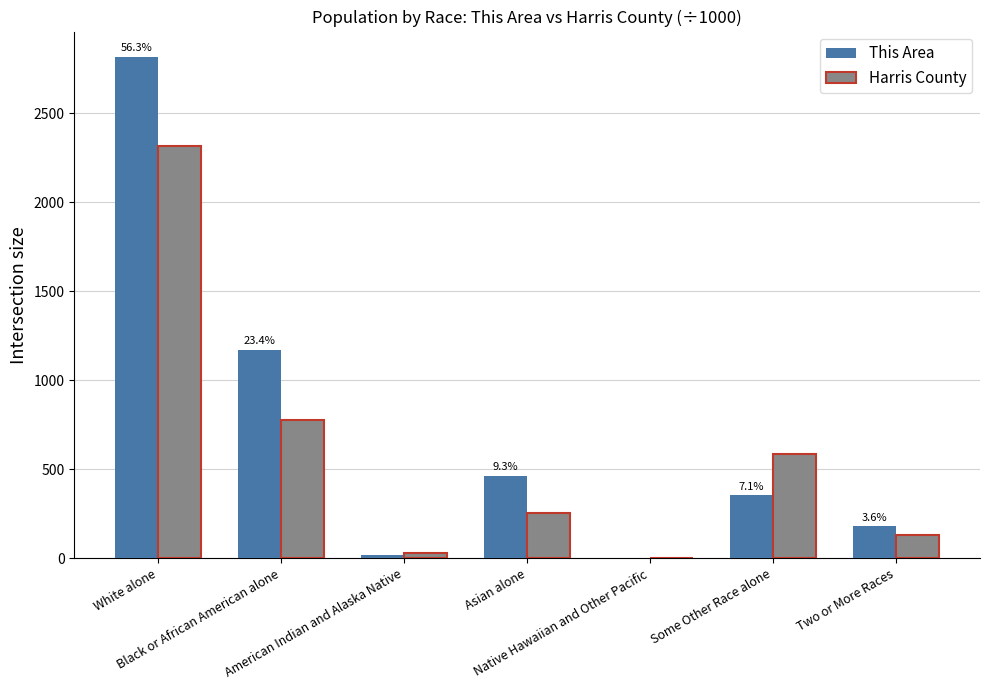

What is the highest value of the Harris County series?

2318.3